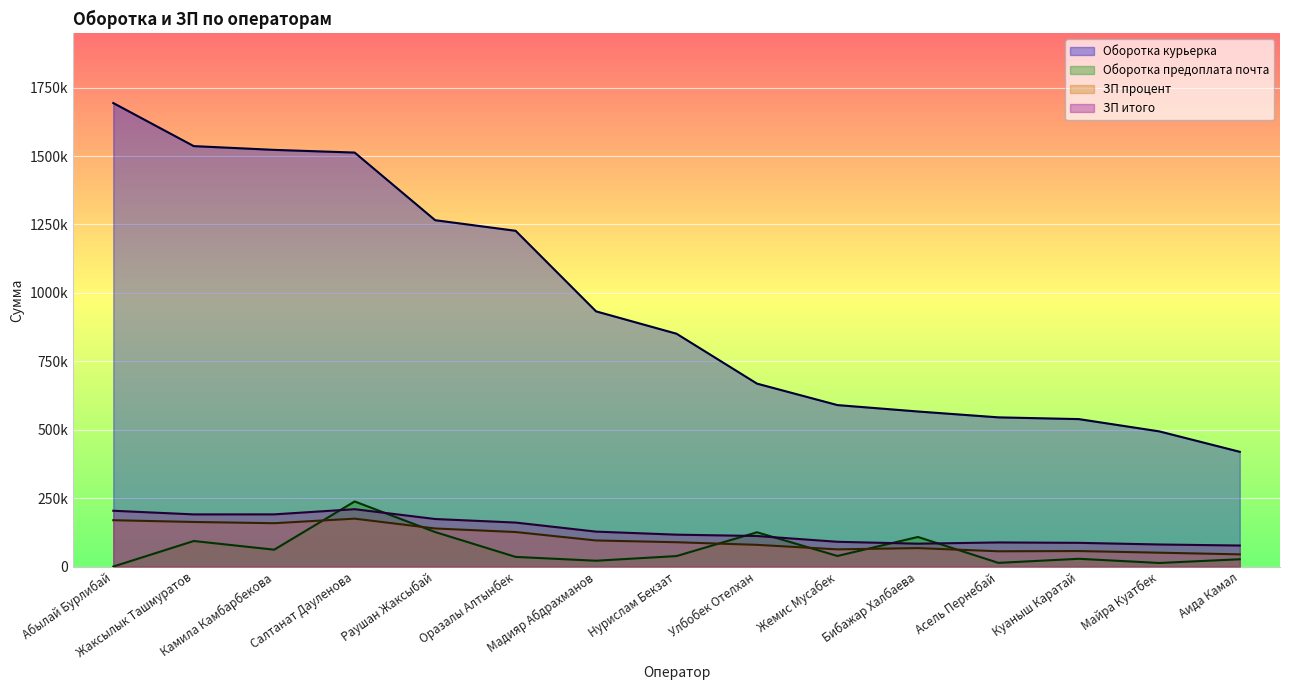

Does the chart display data point markers on the line(s)?

No